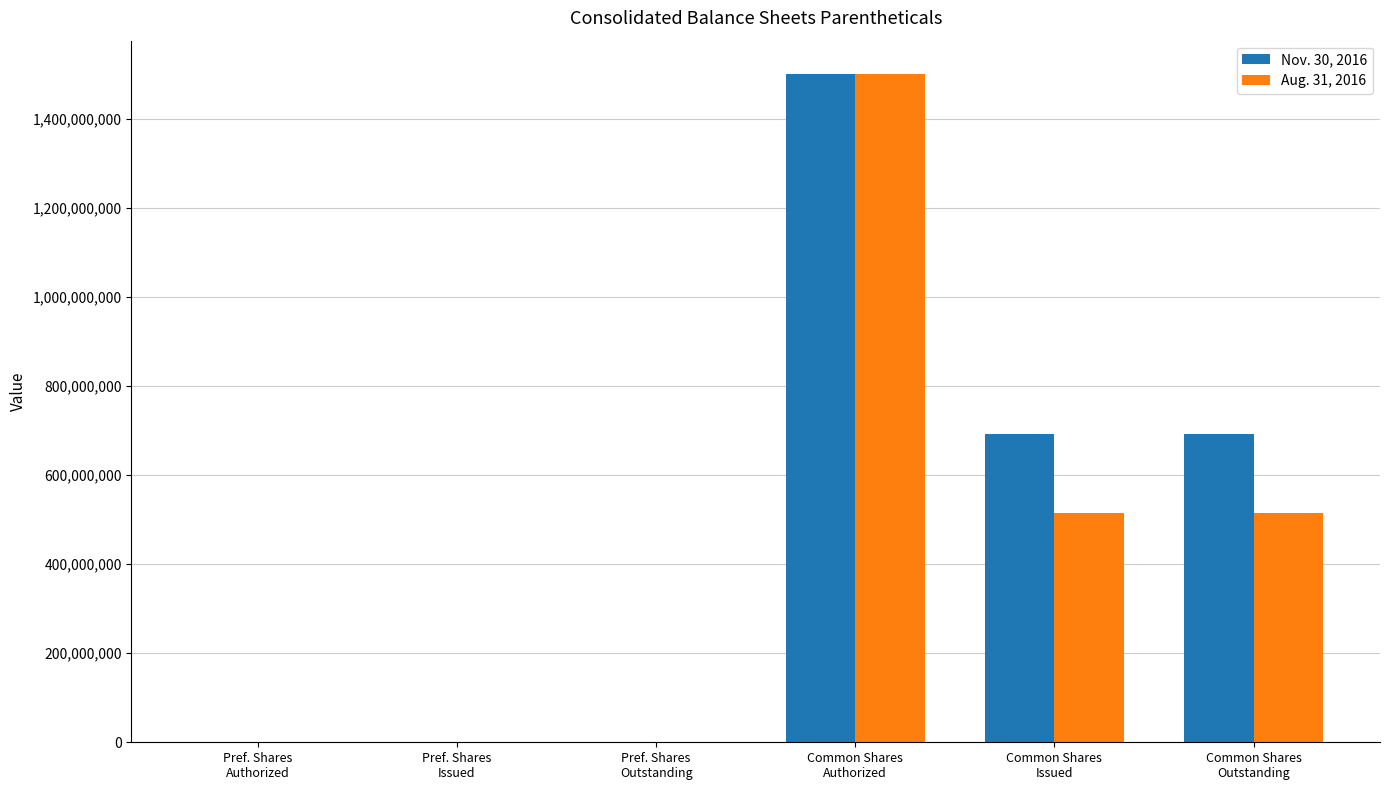

What is the total value across all series at Common Shares
Issued?

1205634757